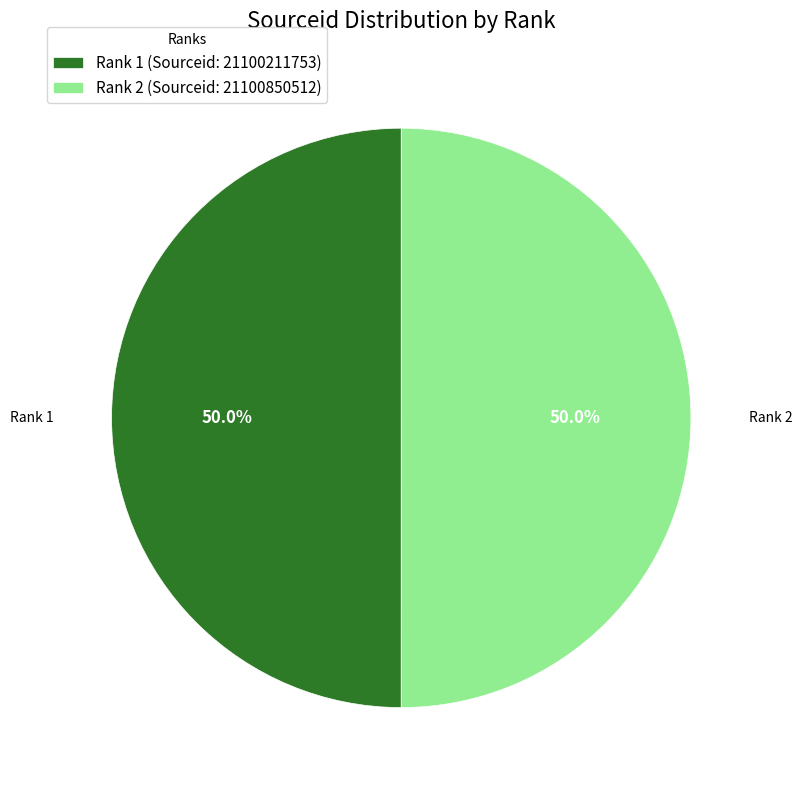

Combined, do Rank 2 and Rank 1 account for over 50%?

Yes